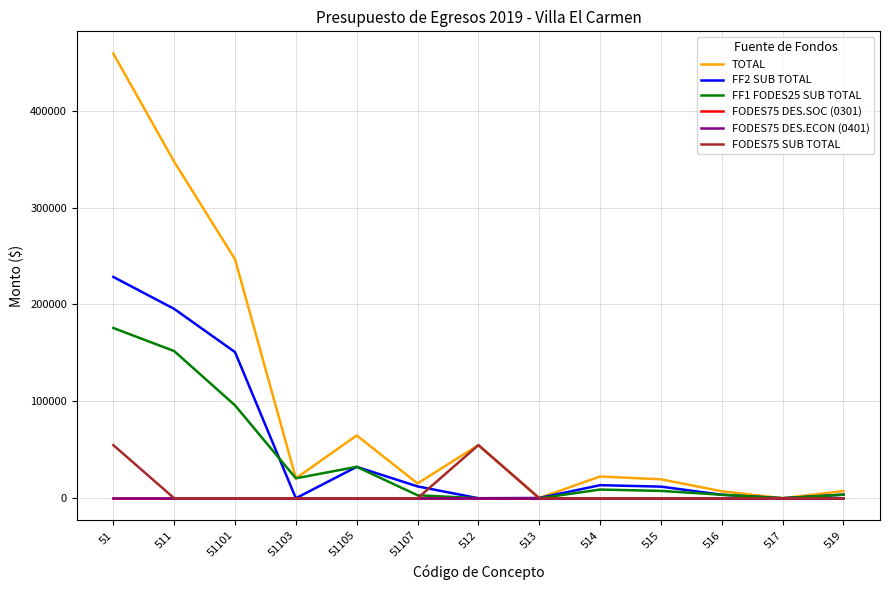

Does the chart display data point markers on the line(s)?

No